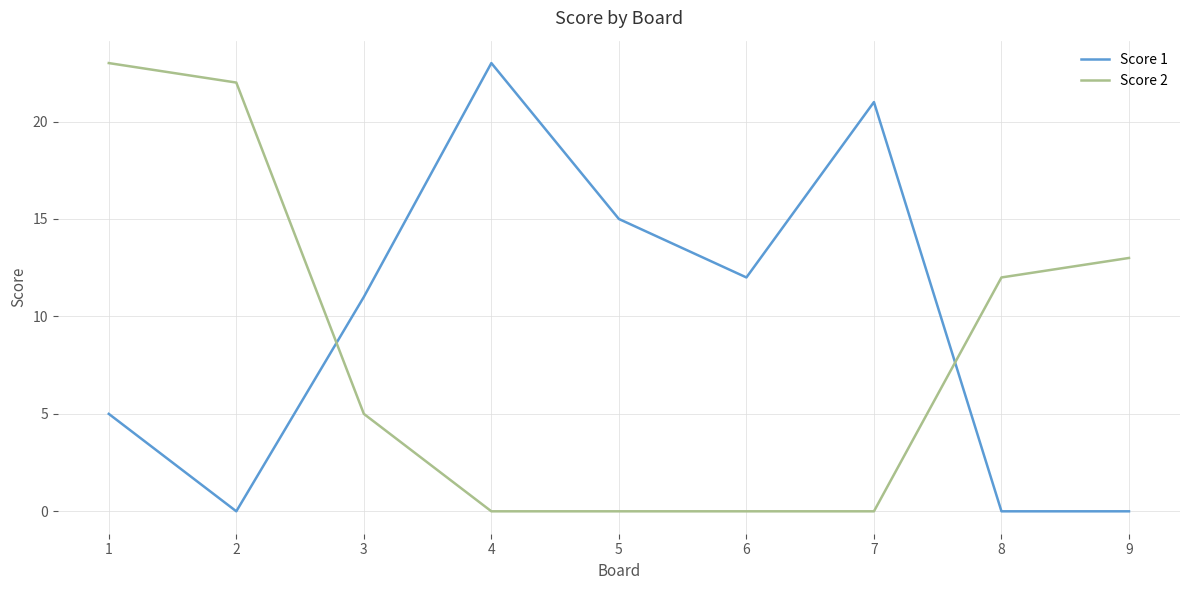

What is the total value across all series at 6?

12